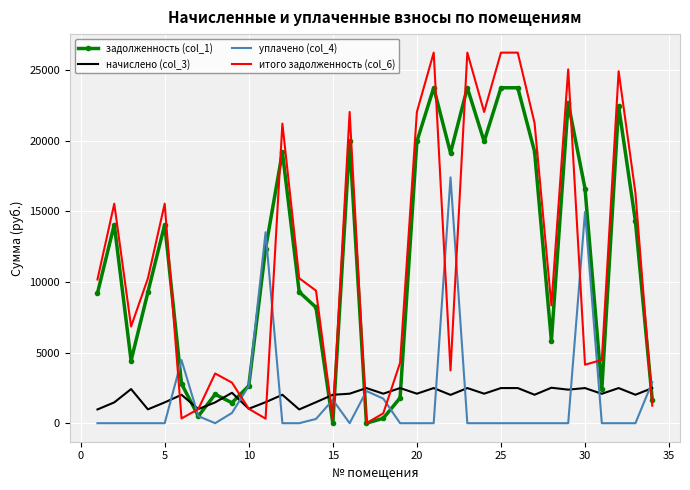

Which series has the widest spread of values?

итого задолженность (col_6)